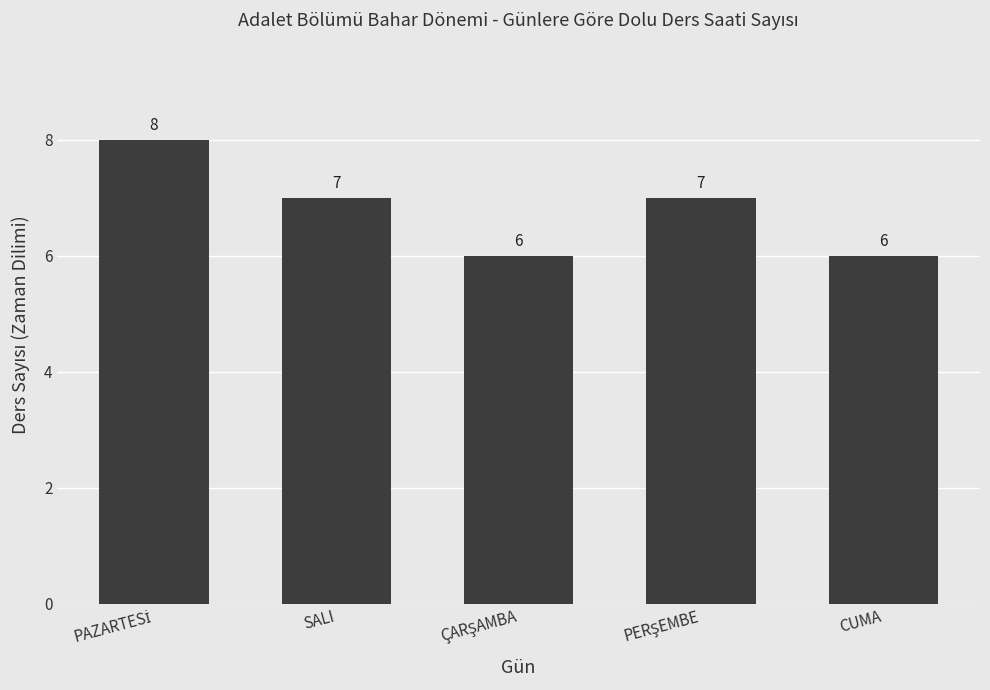

What is the difference between the maximum and minimum values?

2